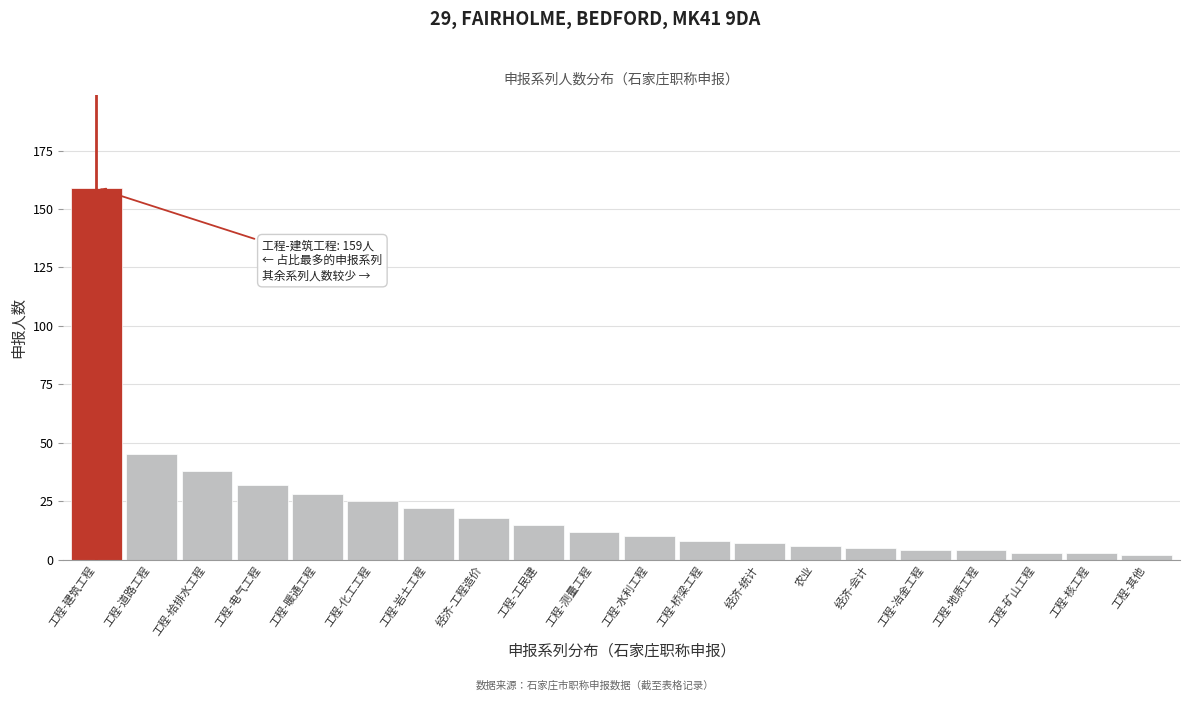

Reading left to right, what are all the values shown in this chart?

工程-建筑工程=159	工程-道路工程=45	工程-给排水工程=38	工程-电气工程=32	工程-暖通工程=28	工程-化工工程=25	工程-岩土工程=22	经济-工程造价=18	工程-工民建=15	工程-测量工程=12	工程-水利工程=10	工程-桥梁工程=8	经济-统计=7	农业=6	经济-会计=5	工程-冶金工程=4	工程-地质工程=4	工程-矿山工程=3	工程-核工程=3	工程-其他=2